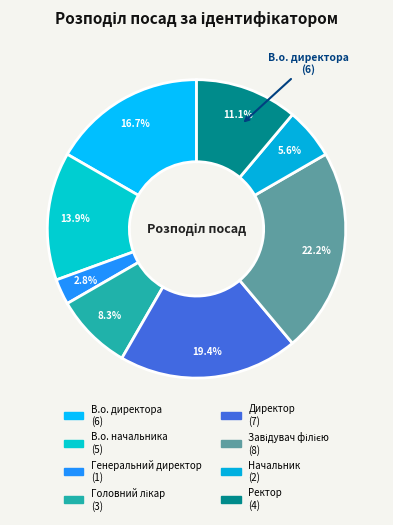

How many segments does this pie chart have?

8